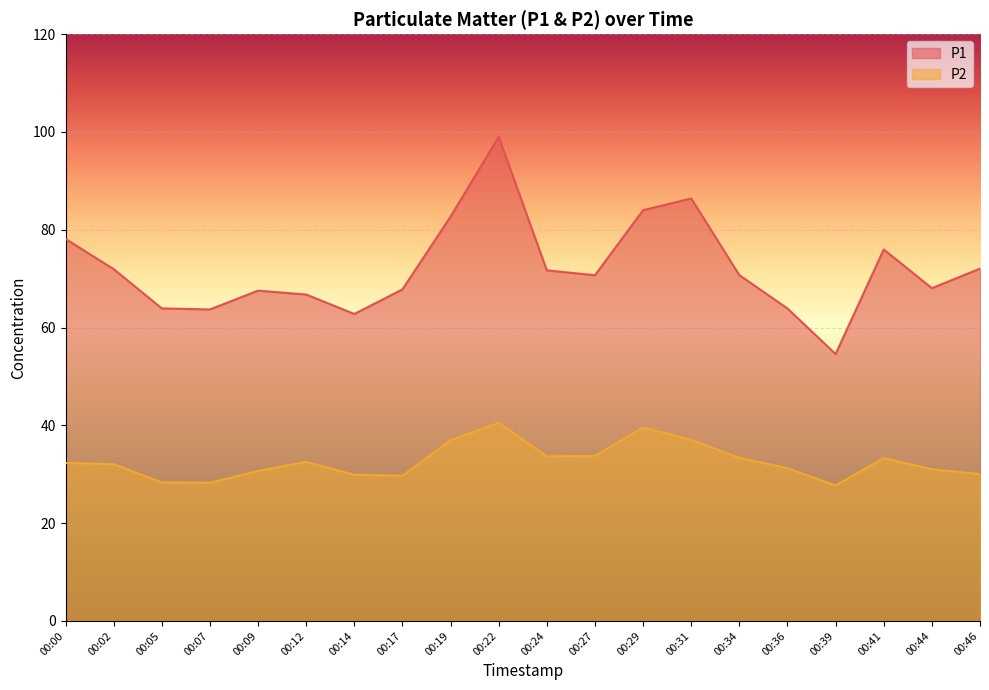

What is the sum of the P1 values at 00:14 and 00:27?

133.5